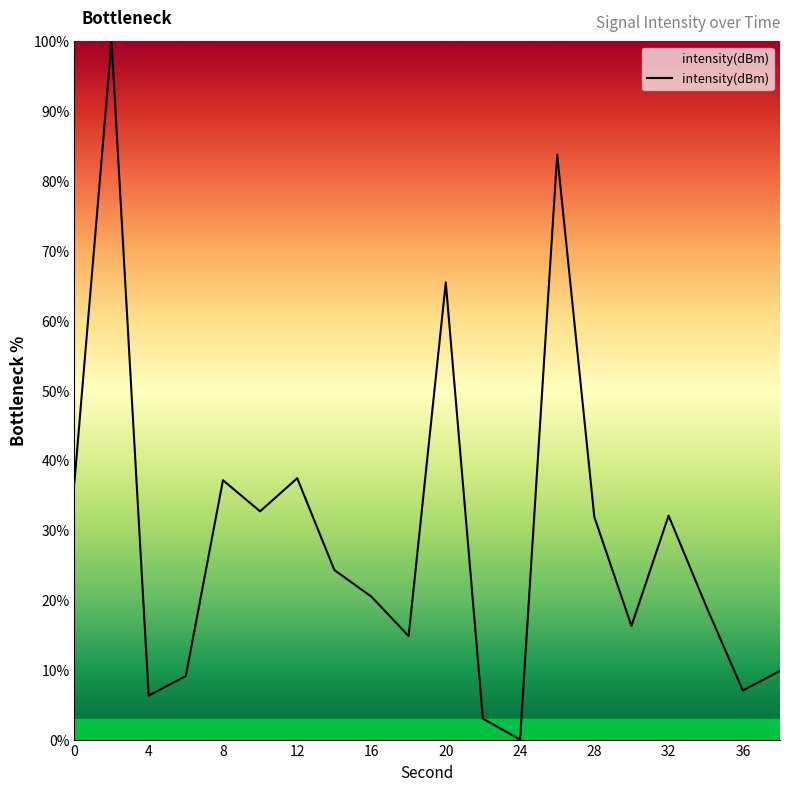

What is the greatest value displayed?

100.0